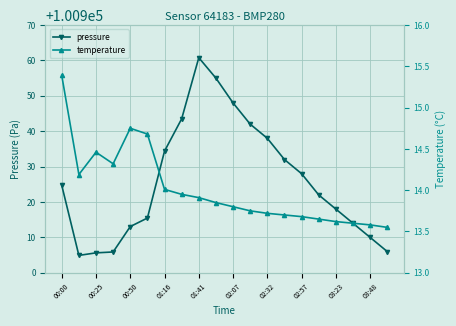

Where does the pressure series first go above 100924?

00:00